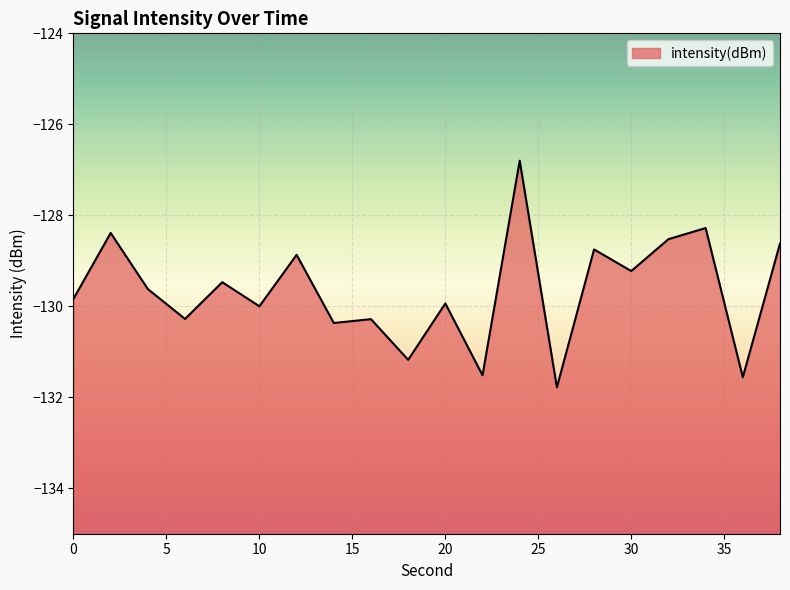

Reading left to right, list all the values displayed in this chart.

0=-129.8	2=-128.4	4=-129.6	6=-130.3	8=-129.5	10=-130.0	12=-128.9	14=-130.4	16=-130.3	18=-131.2	20=-129.9	22=-131.5	24=-126.8	26=-131.8	28=-128.8	30=-129.2	32=-128.5	34=-128.3	36=-131.6	38=-128.6